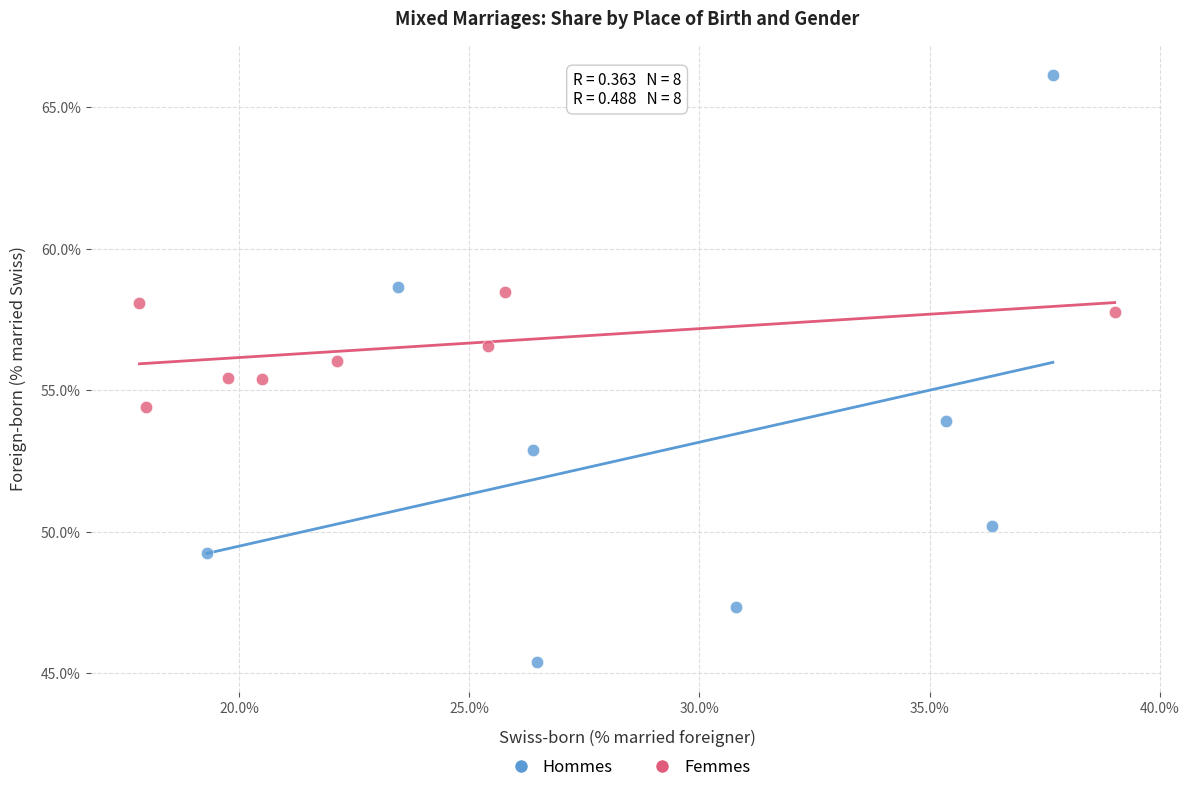

Which series contains the lowest Y value?

Hommes